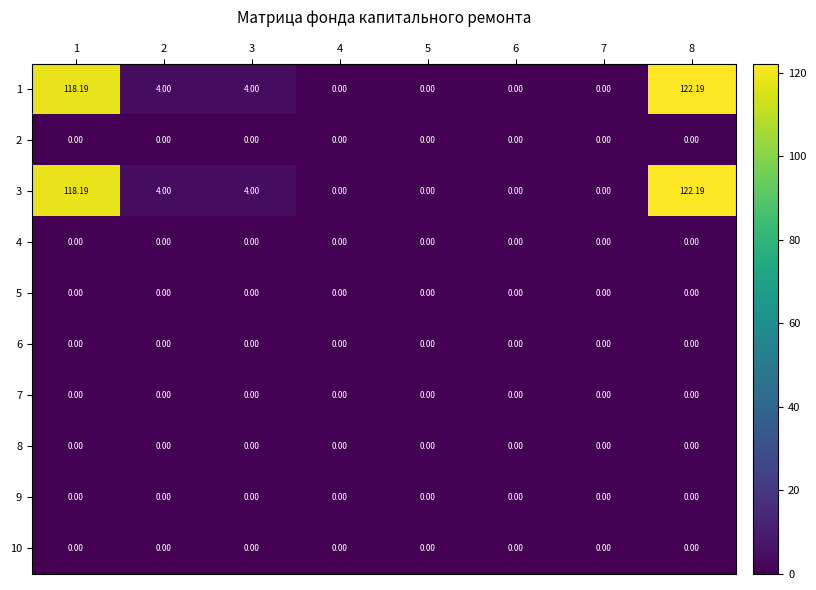

Is the value of 1 at 8 greater than the value of 9 at 4?

Yes